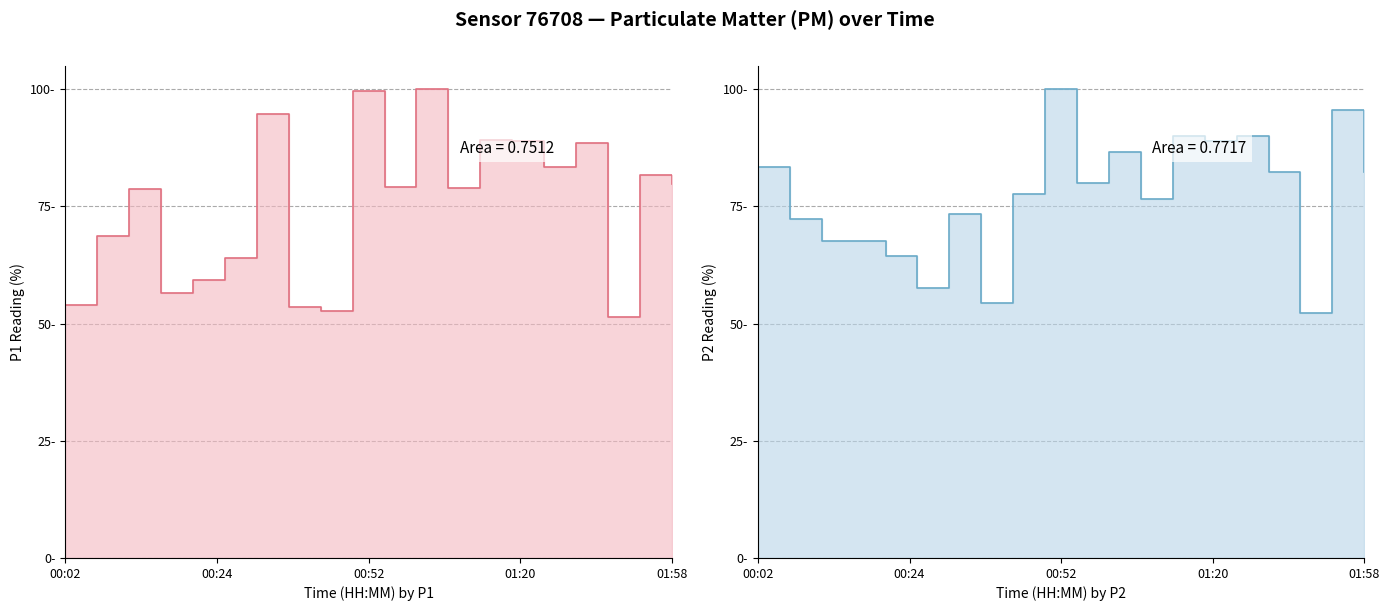

Where is the first local maximum for P2 line?

6